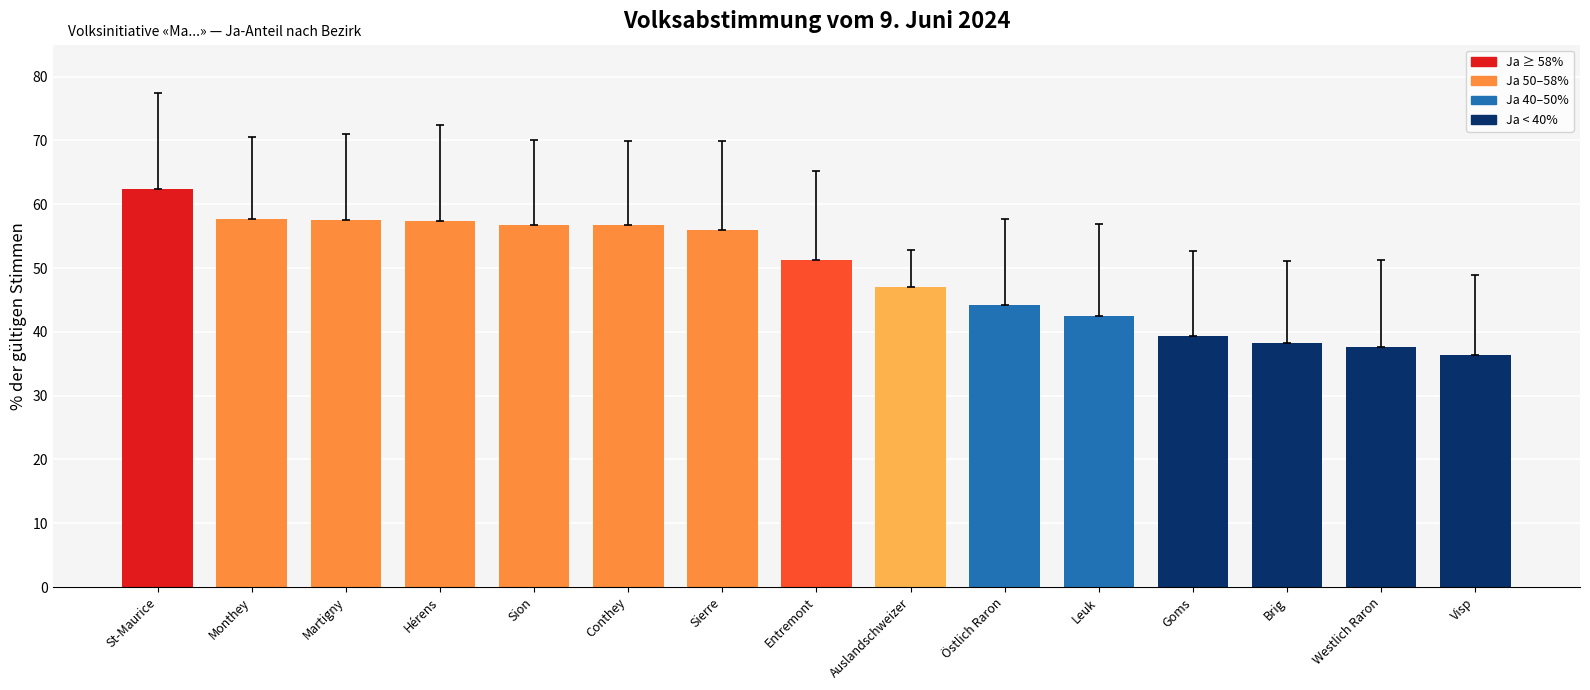

What is the change in value from Östlich Raron to Westlich Raron?

-6.5